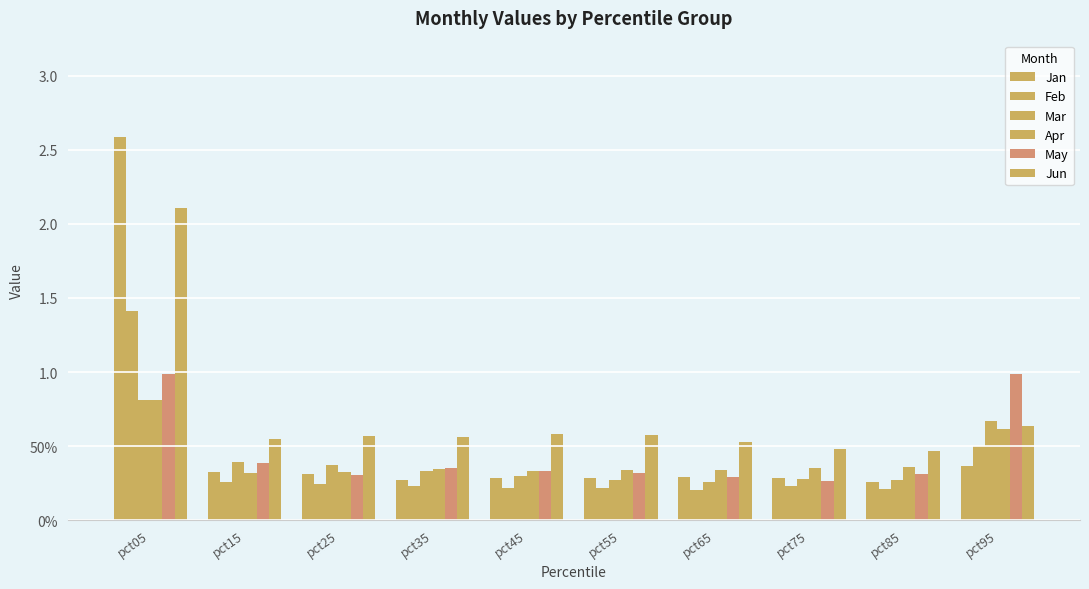

Does the chart contain stacked bars?

No